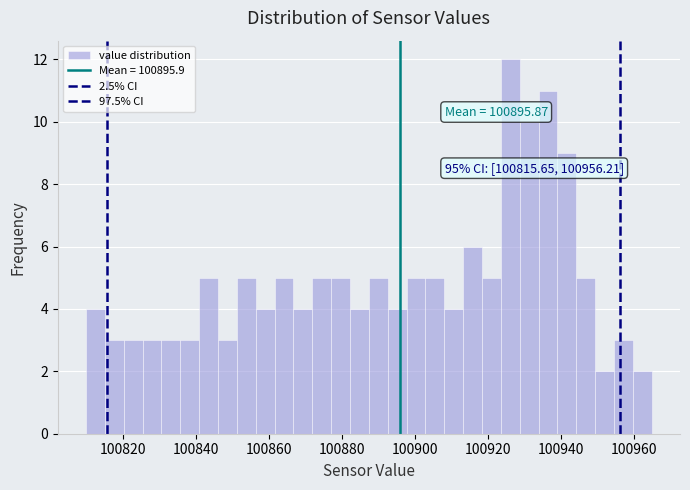

Around what value on the x-axis is the tallest bar? Give the approximate position of its centre, as read against the axis.

100926